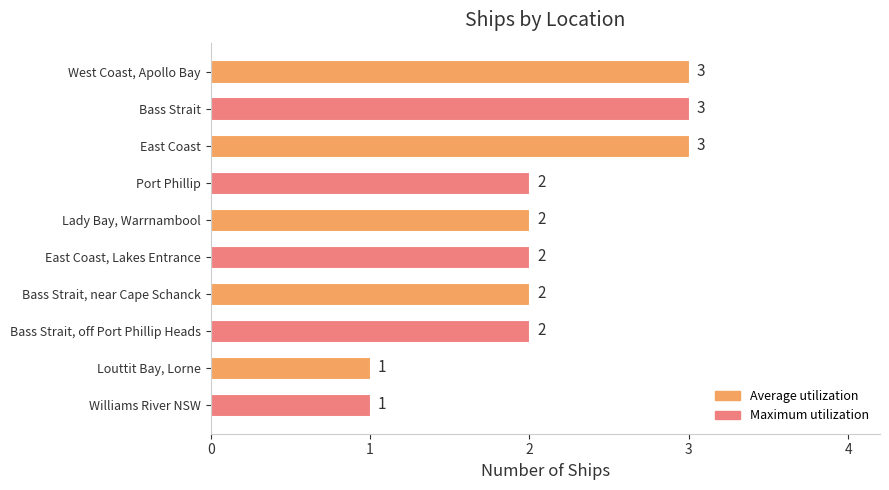

The chart shows a value of 2 at Port Phillip. True or false?

True